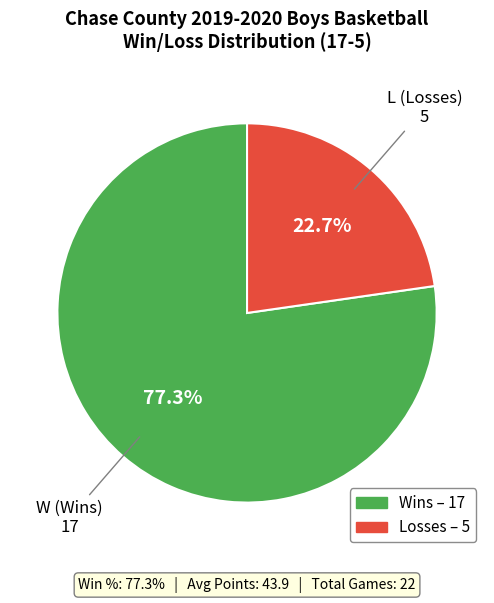

How many slices are in this pie chart?

2